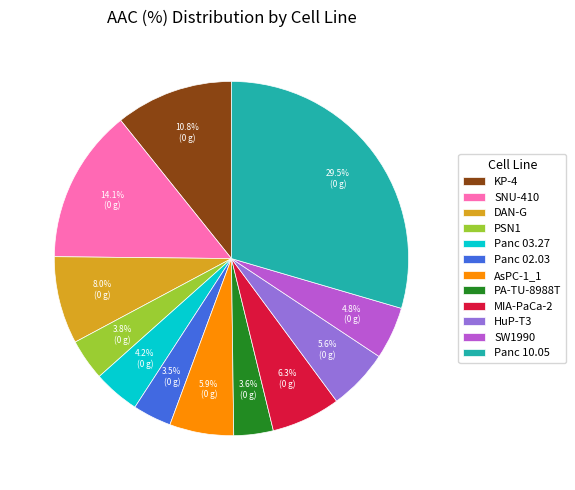

To the nearest percent, what is the average slice percentage?

8%